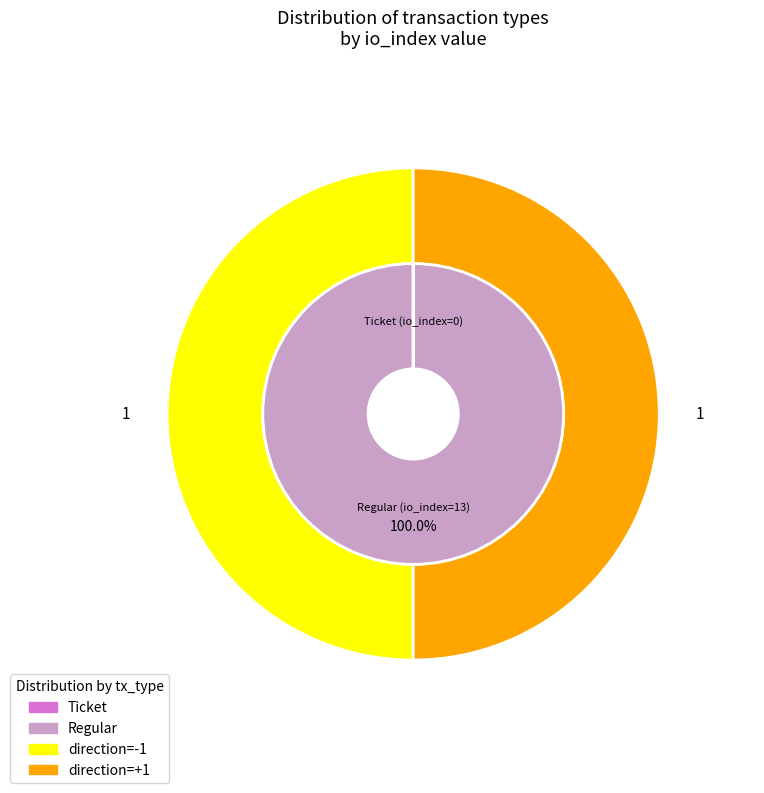

Between Ticket and Regular, which is larger?

Regular